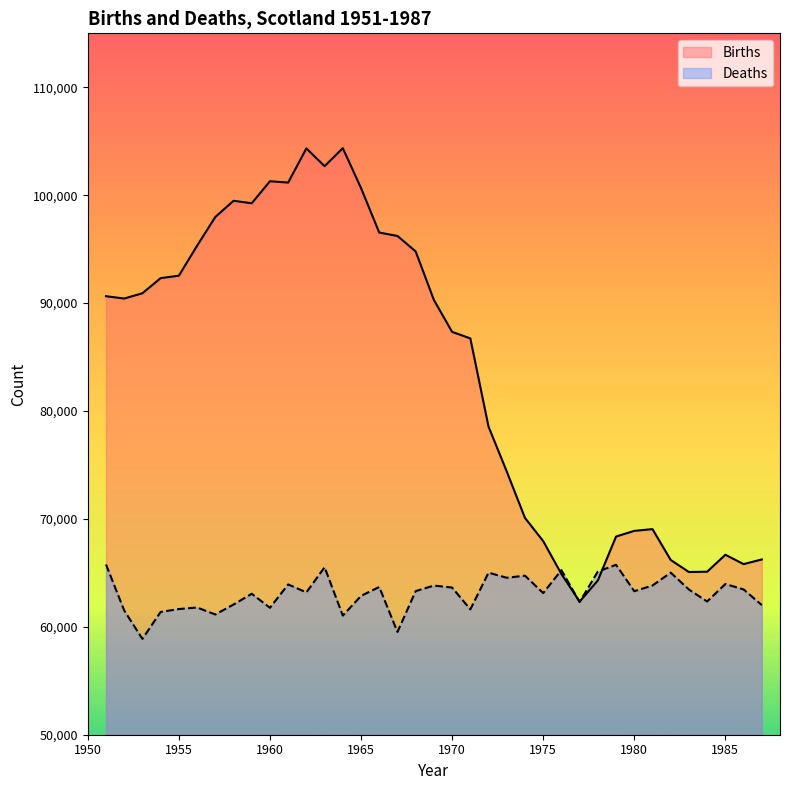

Reading right to left, list all the values displayed in this chart.

Births: 66241	65812	66676	65106	65078	66196	69054	68892	68366	64295	62342	64895	67943	70093	74392	78550	86728	87335	90290	94786	96221	96536	100660	104355	102691	104334	101169	101292	99251	99481	97977	95313	92539	92315	90913	90422	90639
Deaths: 62014	63467	63967	62345	63454	65022	63828	63299	65747	65123	62294	65253	63125	64740	64545	65017	61614	63640	63821	63311	59523	63689	62868	61039	65521	63189	63928	61764	63061	62065	61143	61792	61645	61380	58878	61510	65778